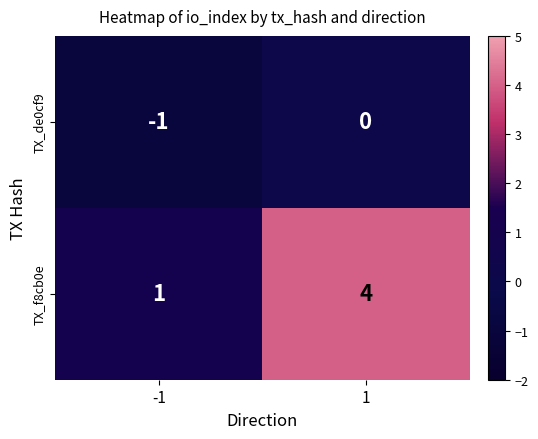

How many distinct data groups are displayed?

2